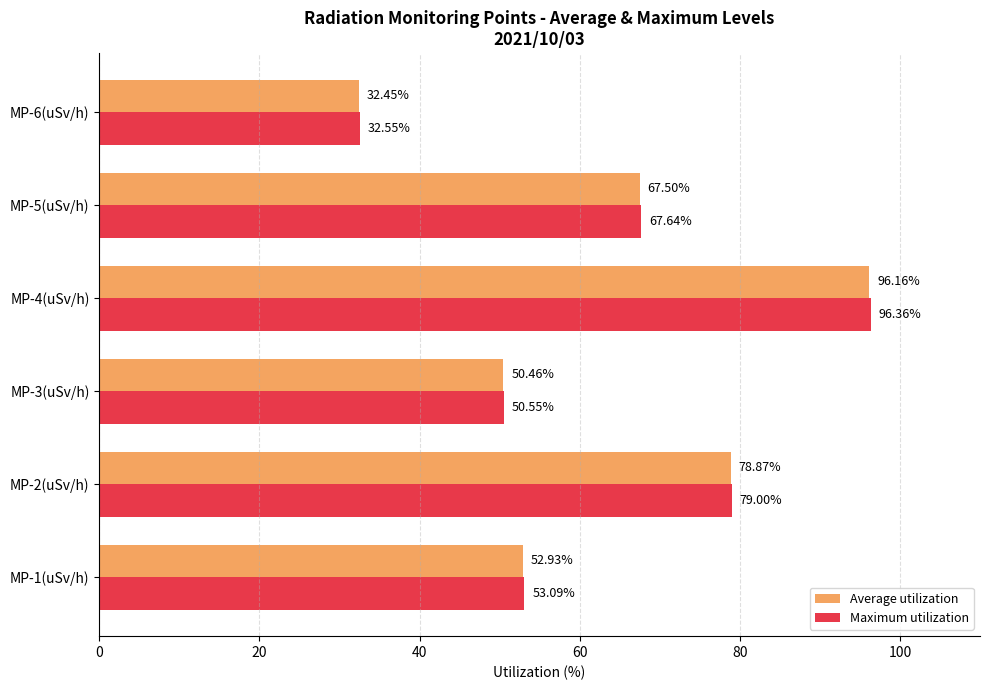

At which category does the chart reach its peak across all series?

MP-4(uSv/h)